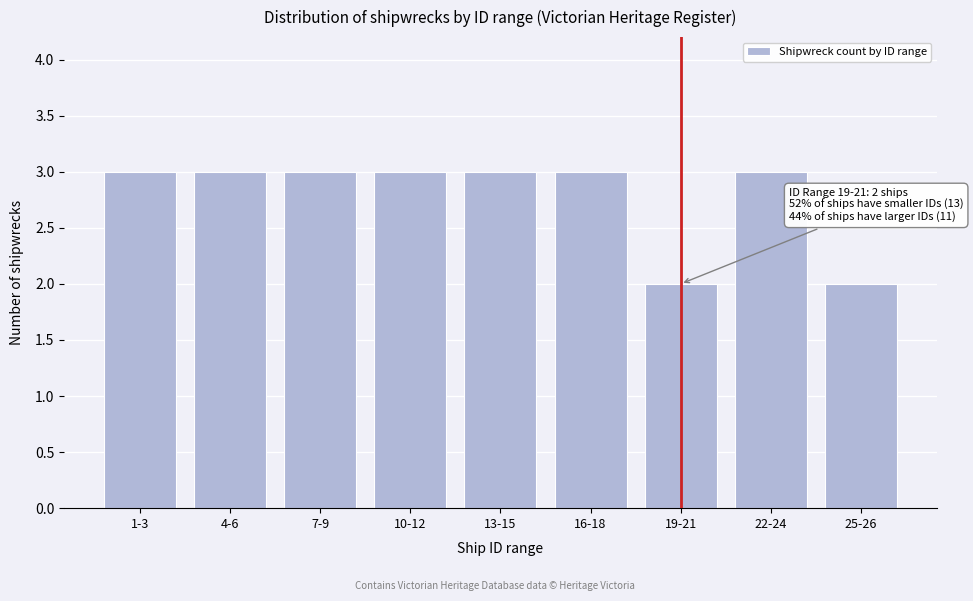

Reading right to left, extract all data points from this chart.

25-26=2	22-24=3	19-21=2	16-18=3	13-15=3	10-12=3	7-9=3	4-6=3	1-3=3